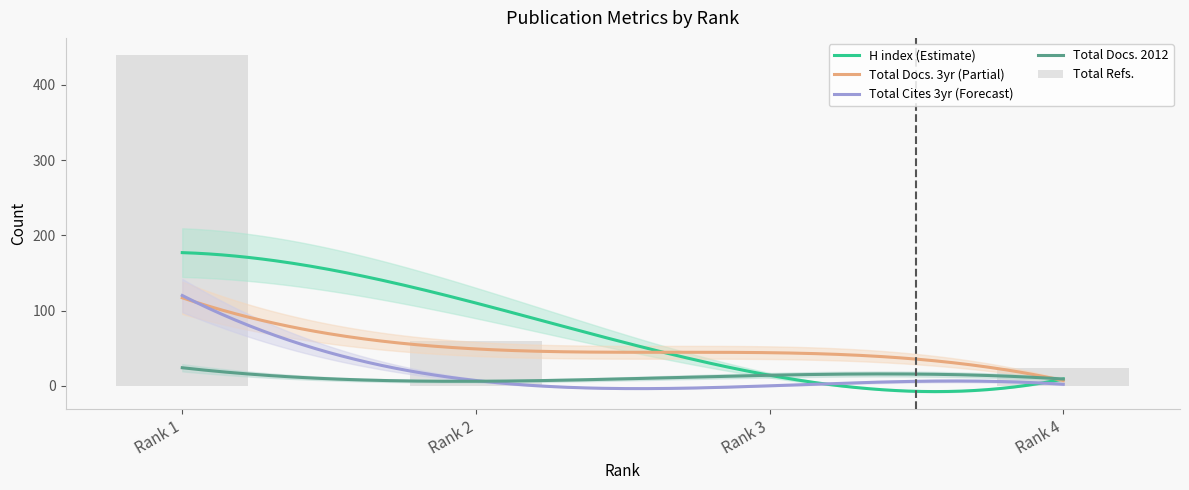

What is the minimum value for Total Docs. (2012)?

6